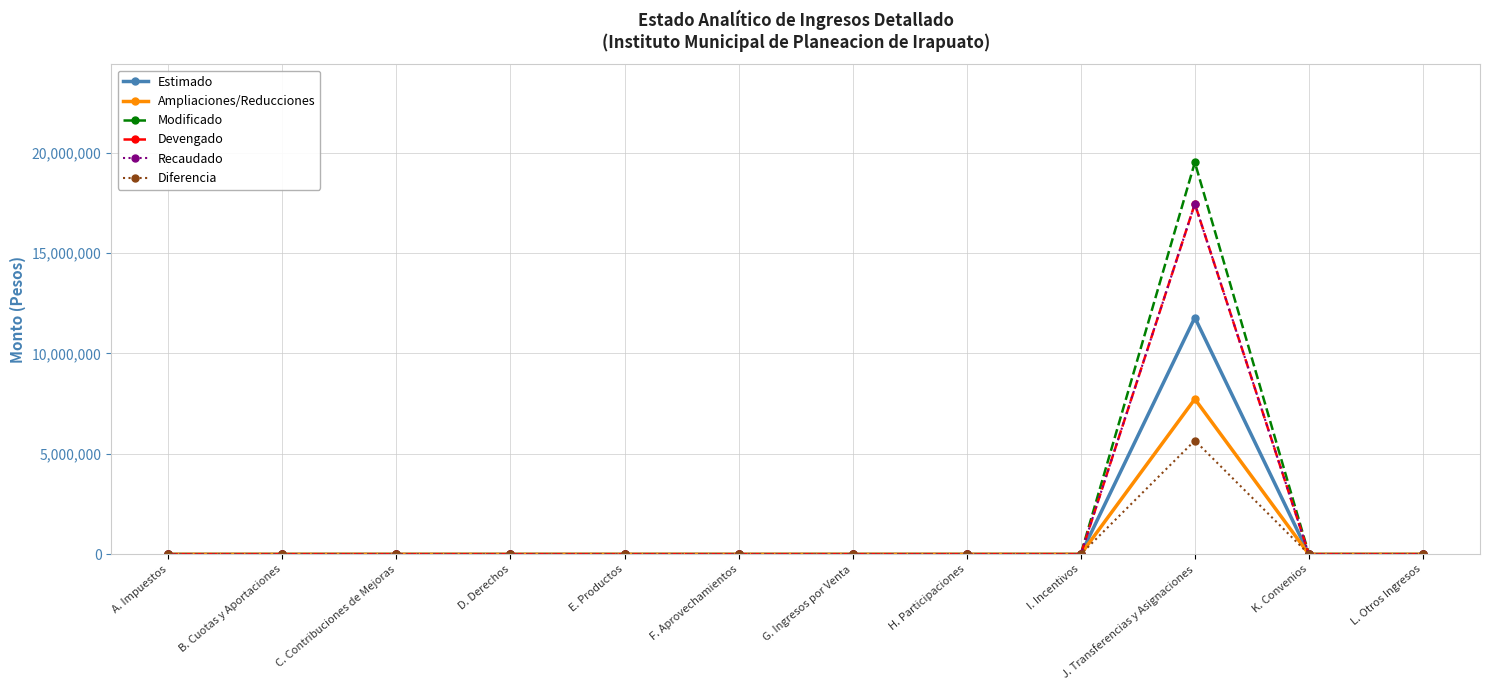

Does the chart have visible grid lines?

Yes